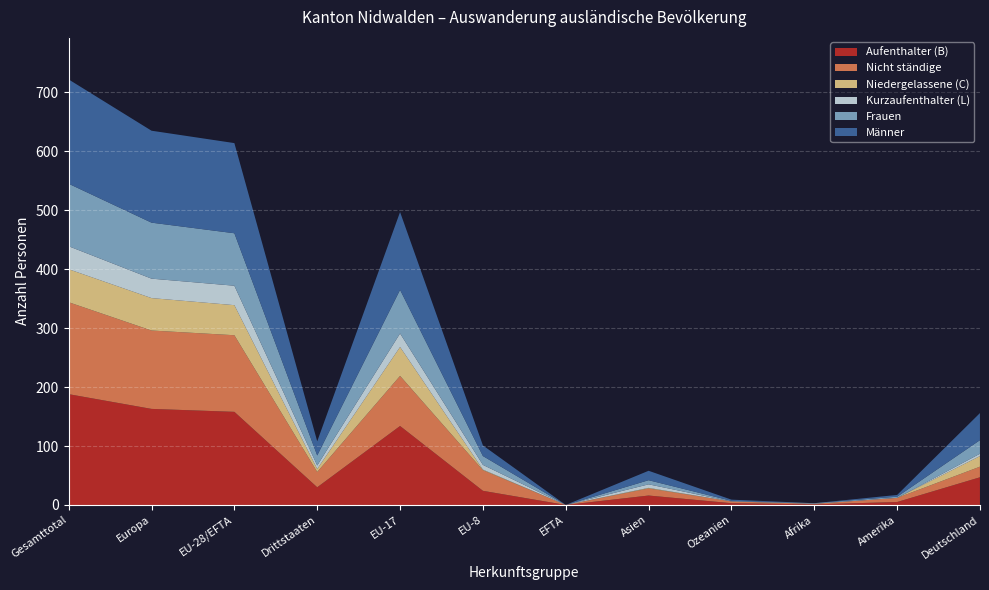

At which label does Aufenthalter (B) reach its peak?

Gesamttotal